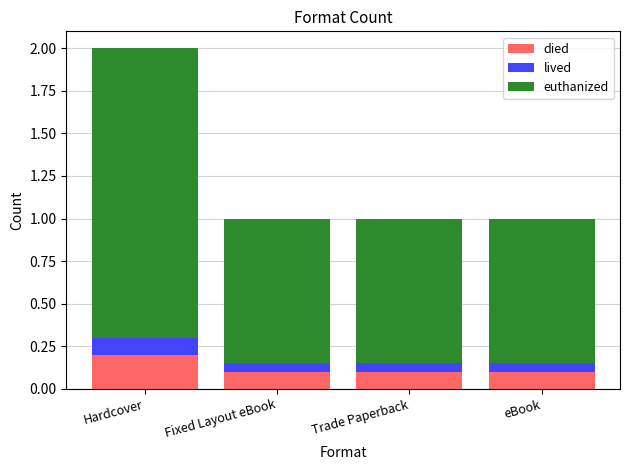

True or false: died has a value of 0.1 at Fixed Layout eBook.

True